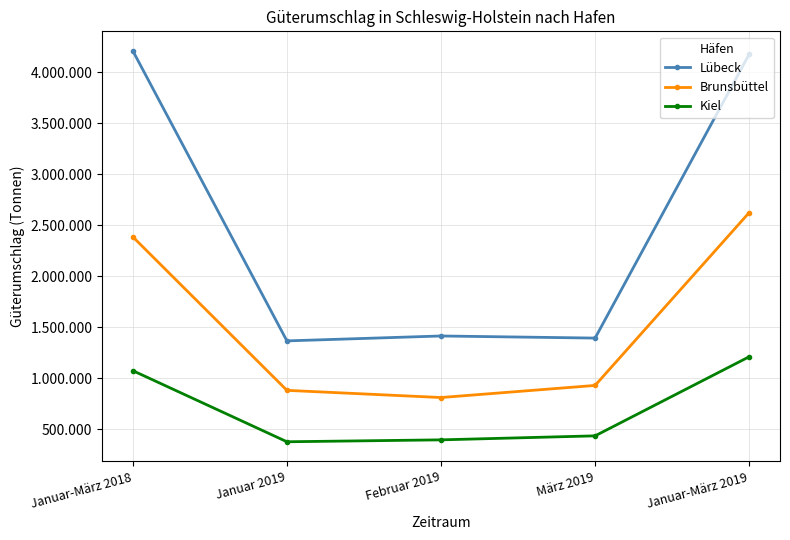

At which label does Lübeck reach its minimum?

Januar 2019